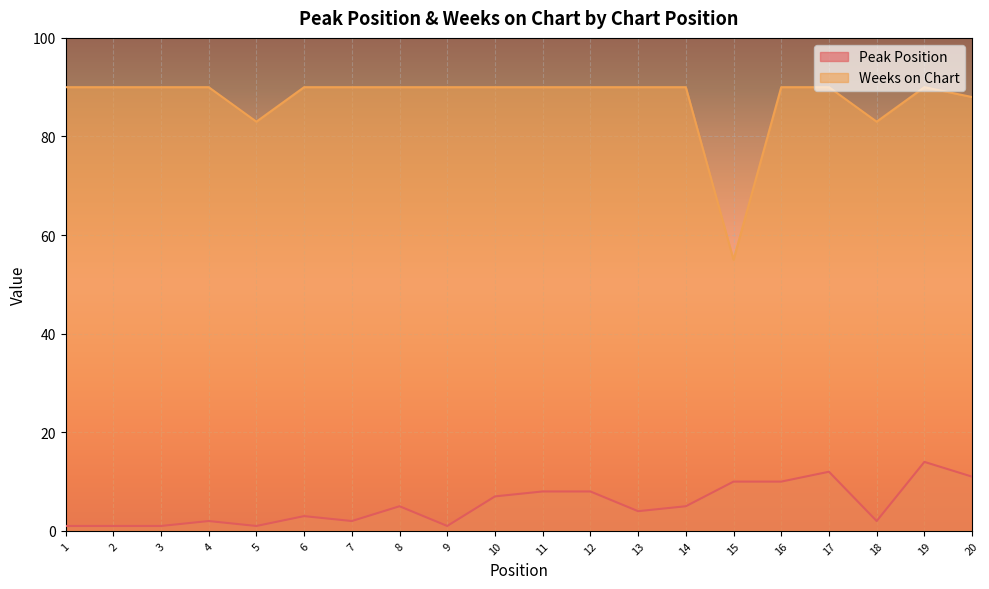

How many interior local peaks does the Weeks on Chart series have?

1